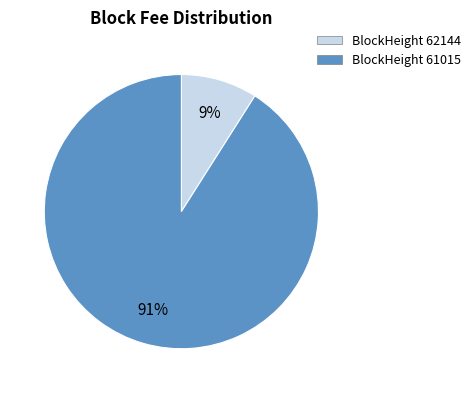

Is there a majority slice in this chart?

Yes